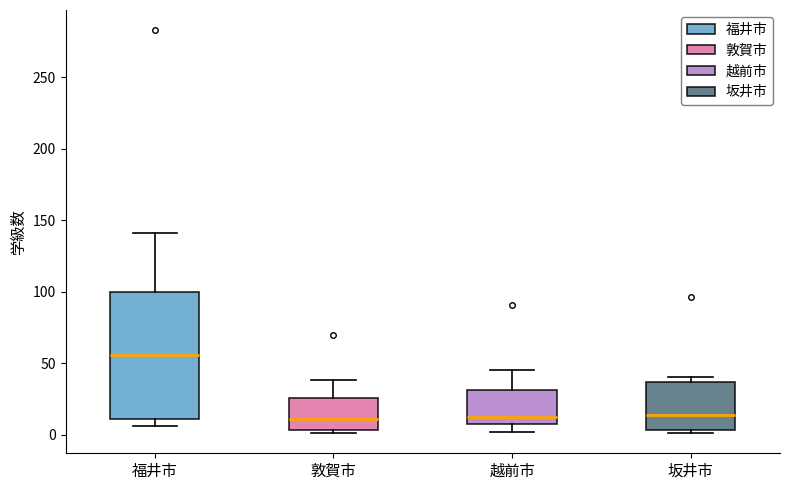

Which box is the tallest, from its lower edge to its upper edge?

福井市